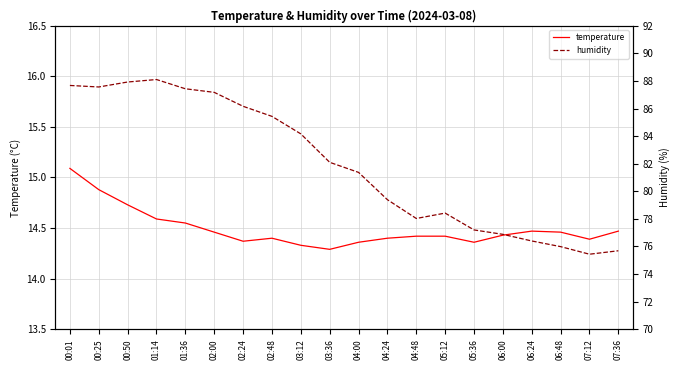

What is the total value across all series at 01:36?

102.0